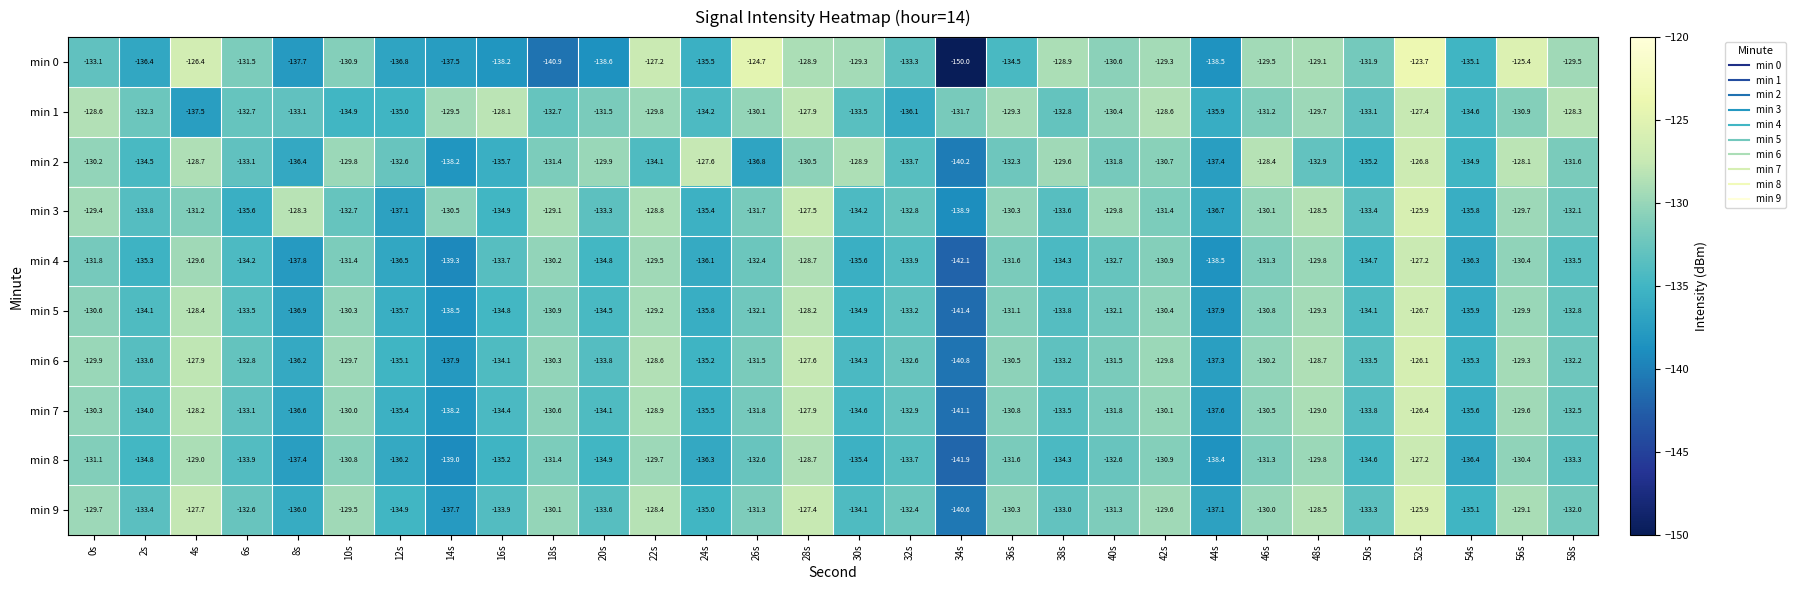

What is the total value across all series at 22s?

-1294.2